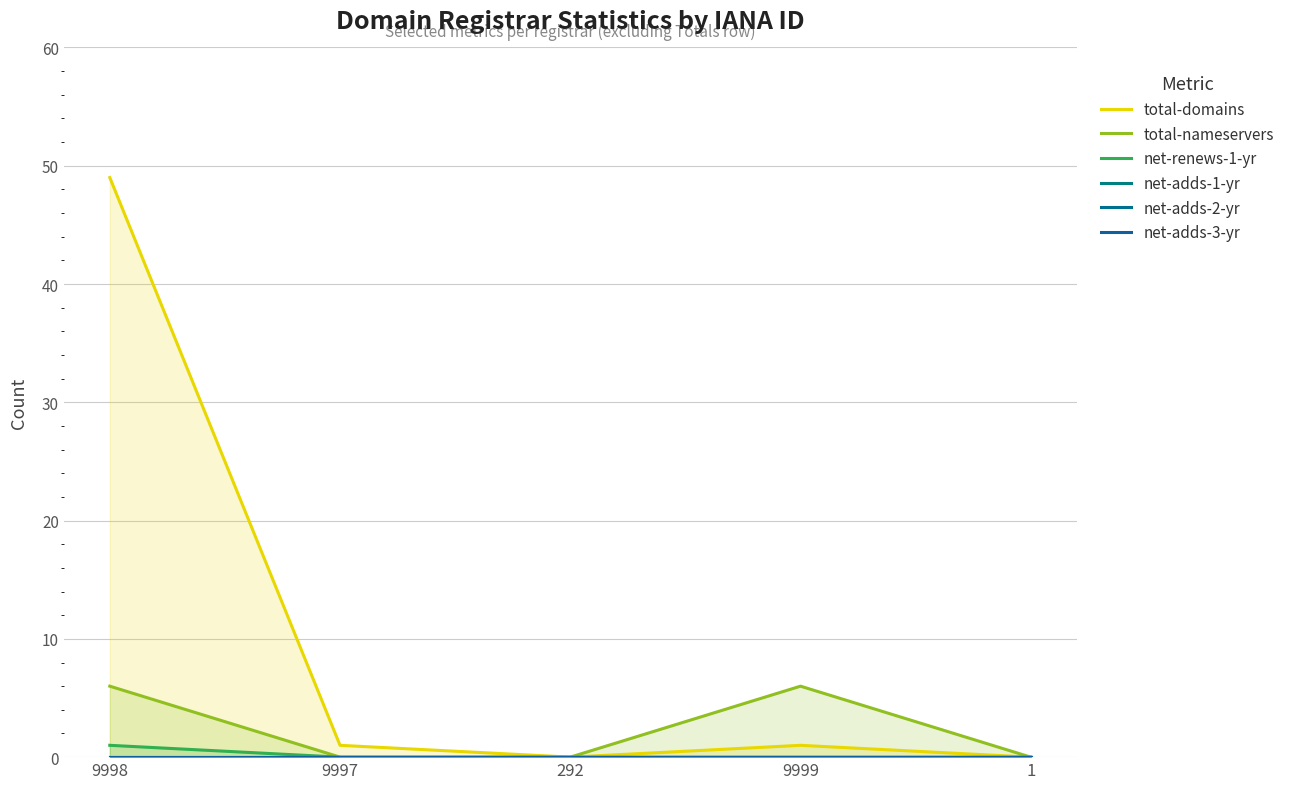

What position from the left is 1?

5